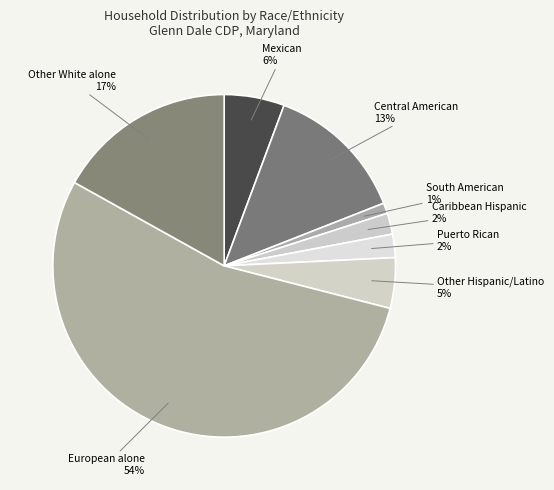

Between Other Hispanic/Latino and Caribbean Hispanic, which is larger?

Other Hispanic/Latino